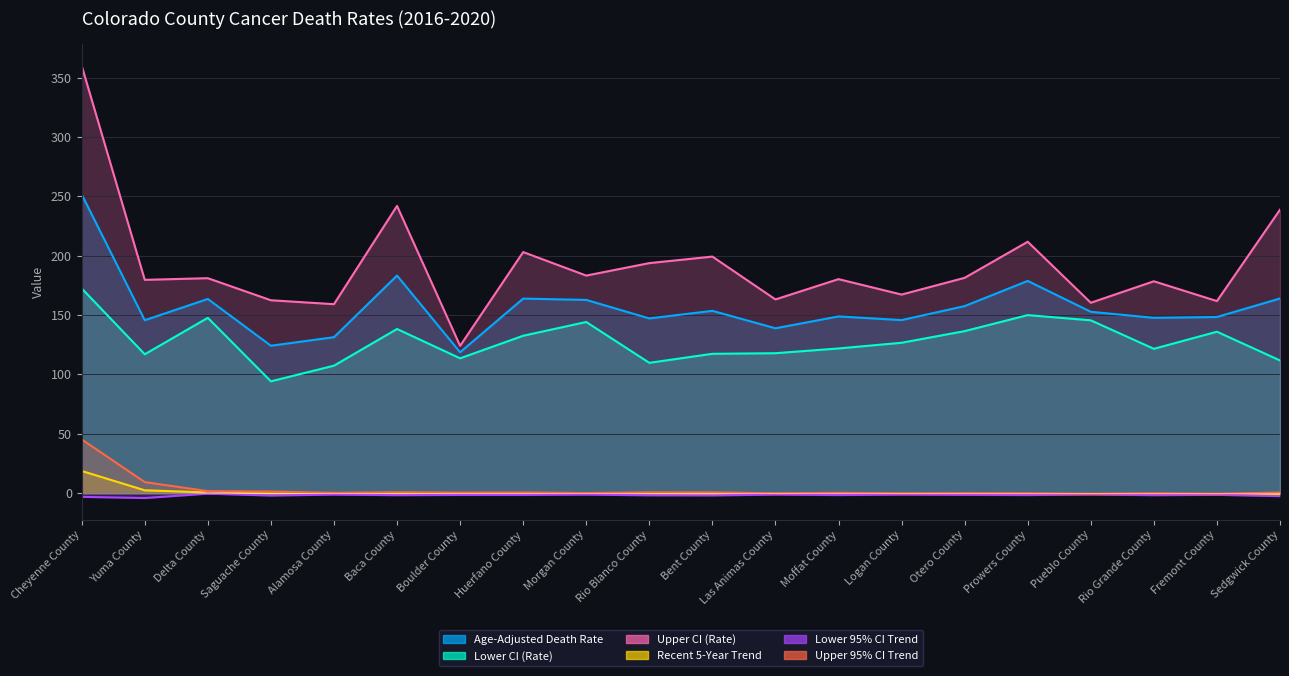

The value of Lower 95% CI Trend at Rio Grande County is -1.7. True or false?

True